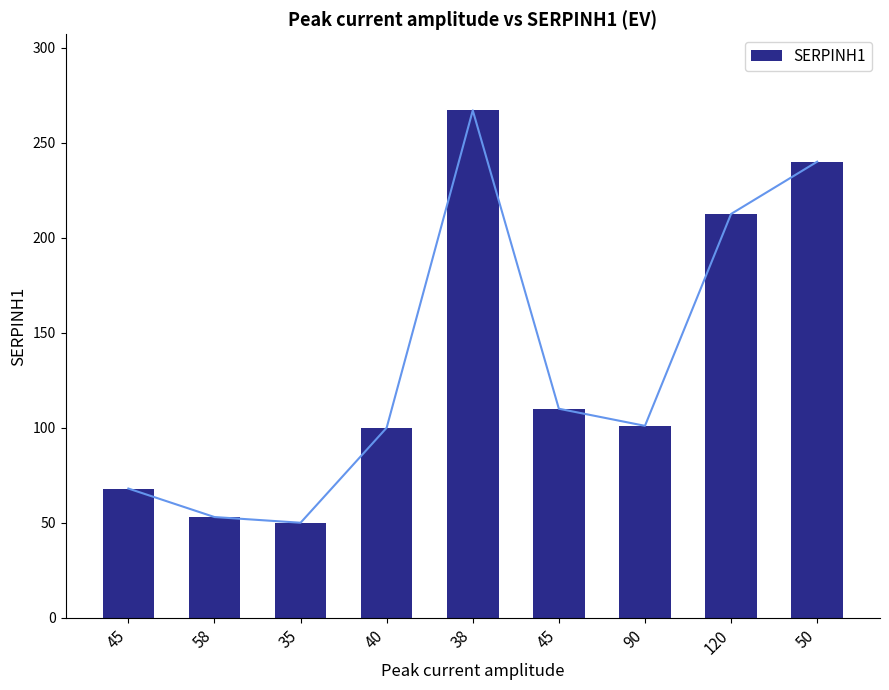

At which category does the chart reach its peak across all series?

38